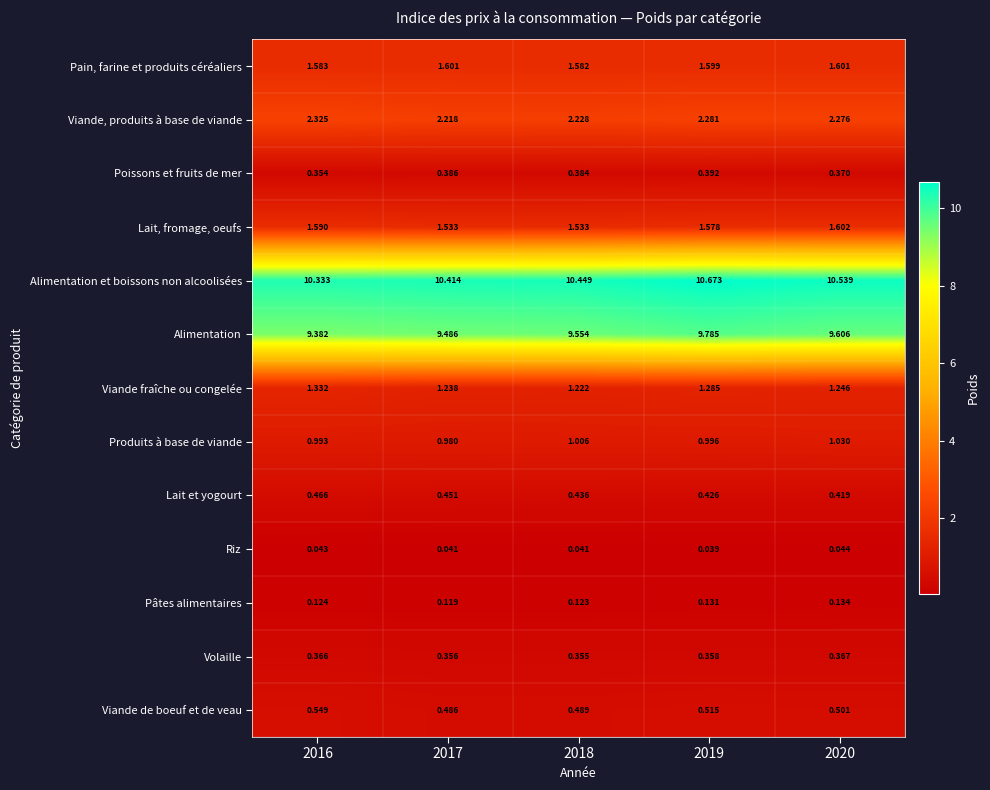

Which category has the lowest value across all series?

2019